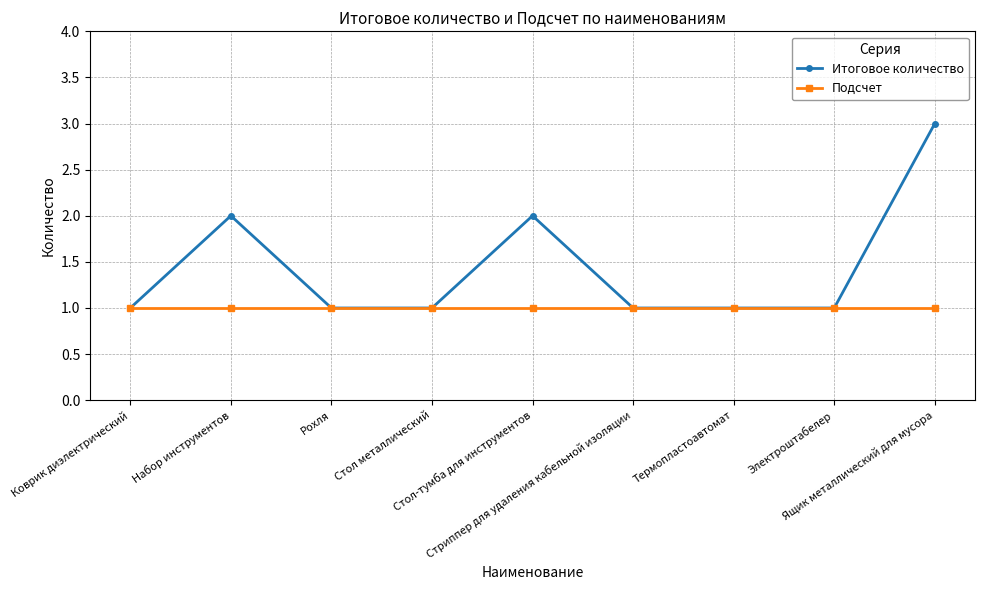

What is the sum of the Подсчет values at Электроштабелер and Рохля?

2